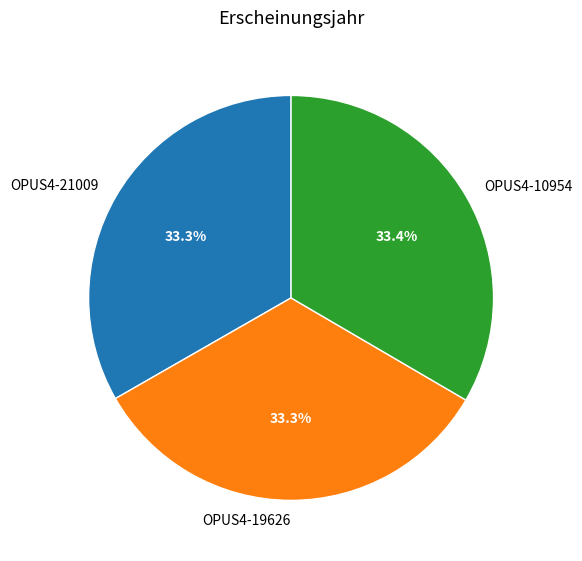

Does OPUS4-19626 account for over 50% of the chart?

No